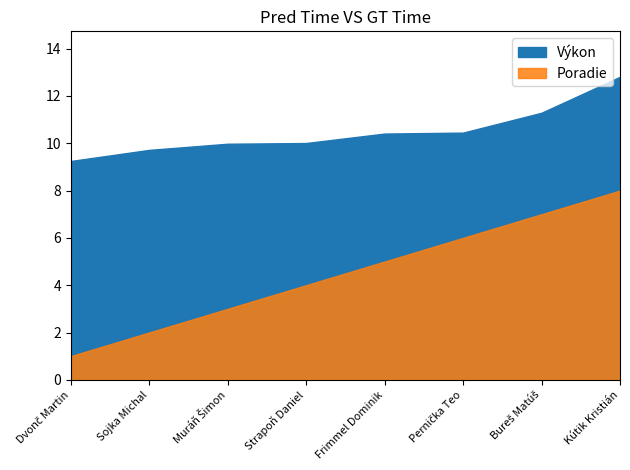

What is the label of the 2nd point from the left?

Sojka Michal